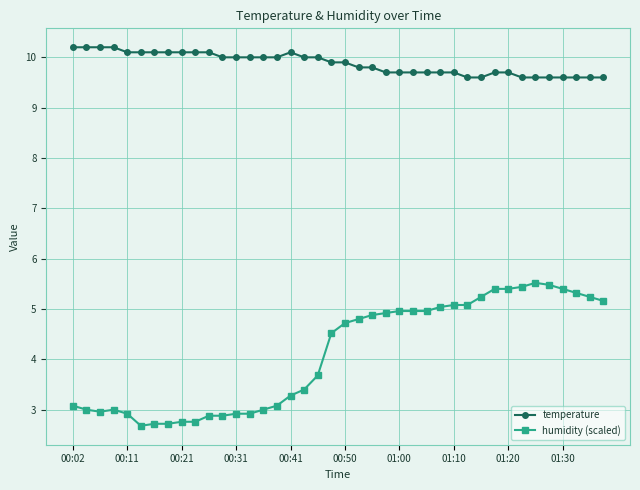

What is the greatest value displayed?

10.2